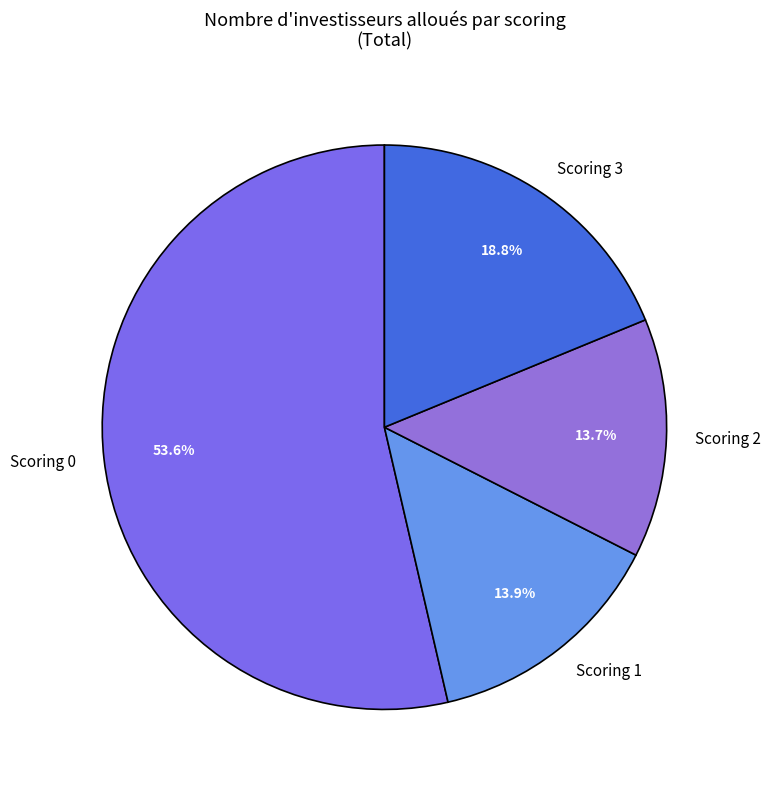

Does Scoring 2 represent more than half of the total?

No